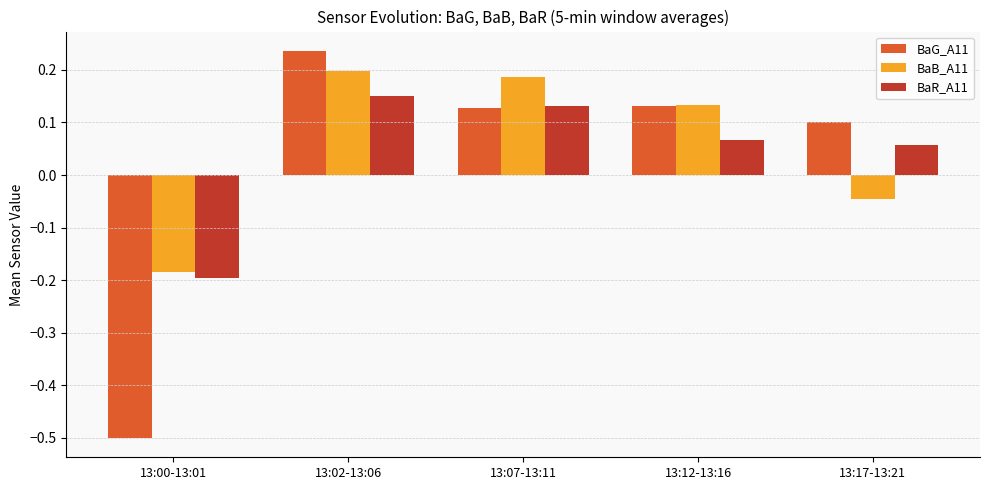

How many values in BaR_A11 are below zero?

1